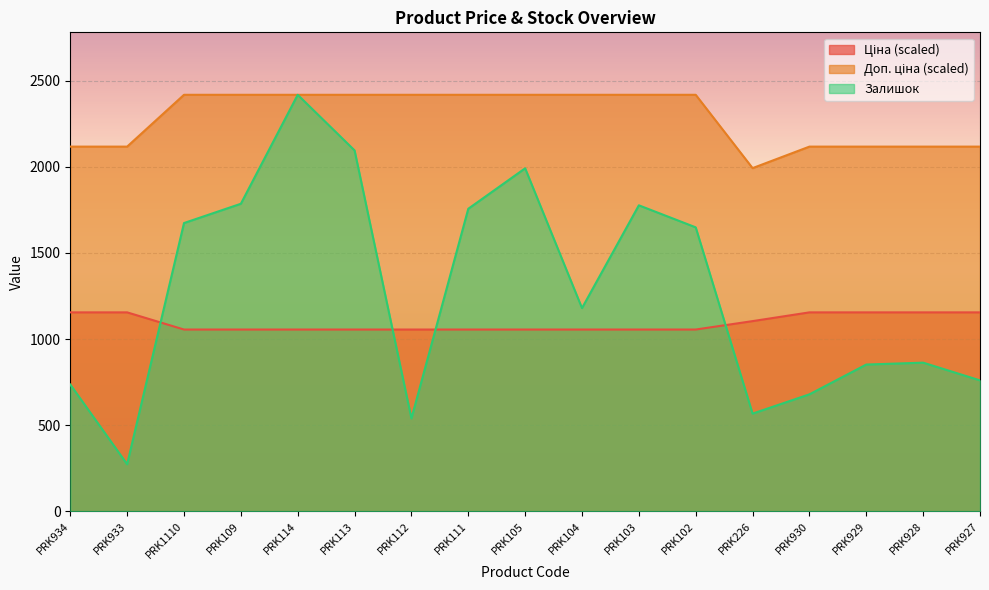

Is the value of Ціна at PRK113 greater than the value of Залишок at PRK105?

No